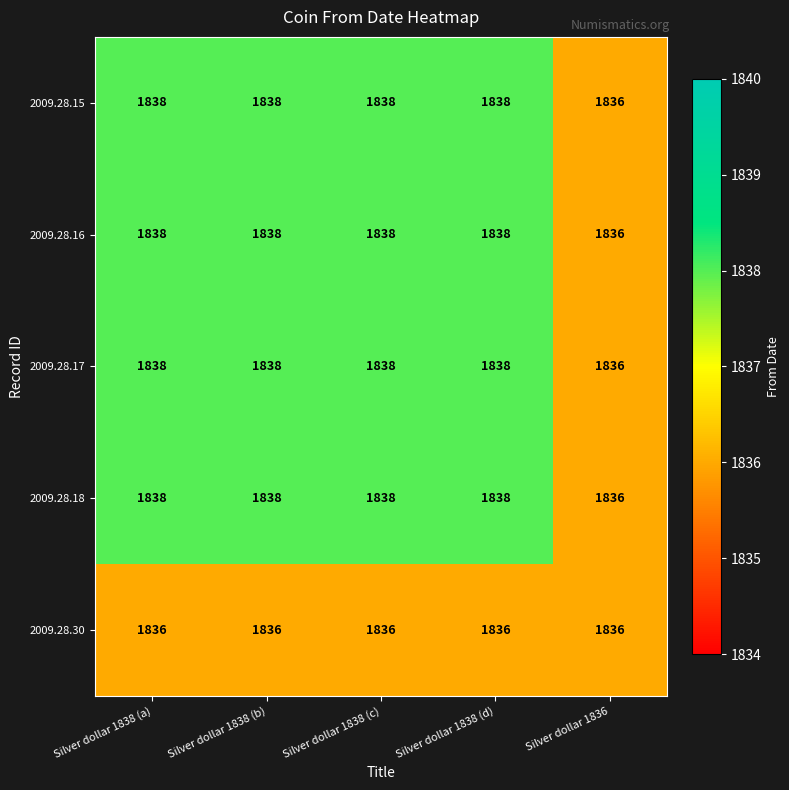

What value does the 2009.28.17 series have at Silver dollar 1838 (d)?

1838